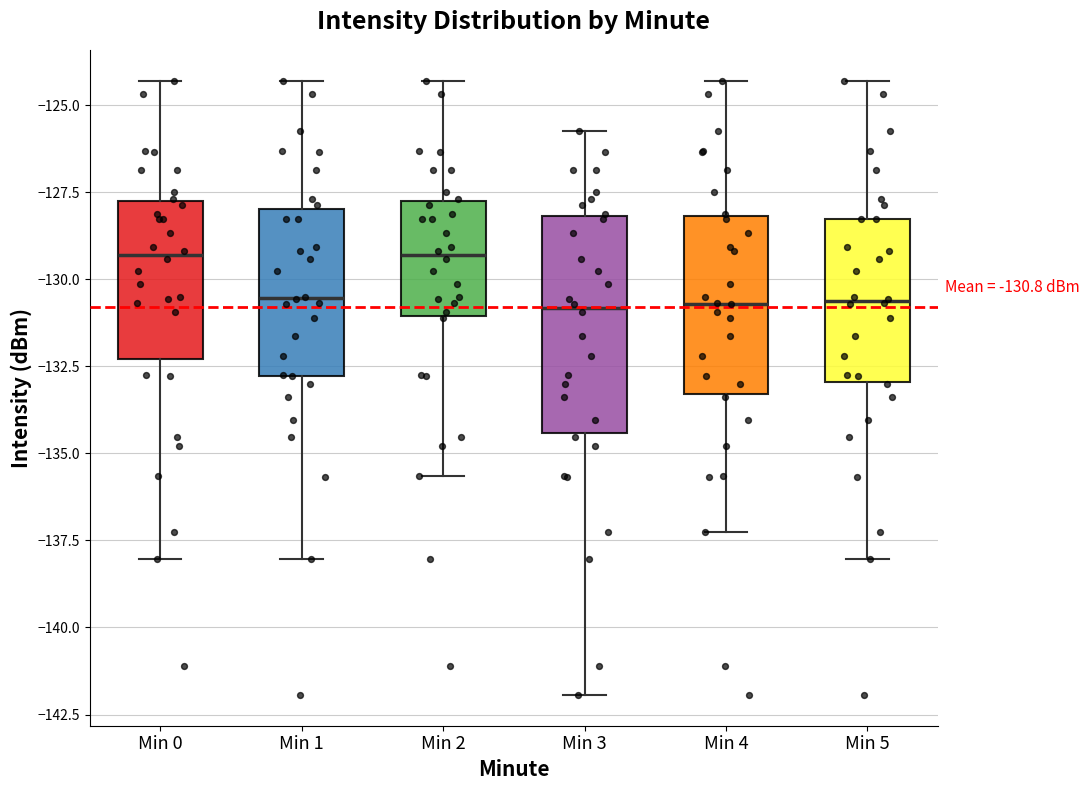

Comparing the boxes themselves (not the whiskers), which one is the tallest?

Min 3